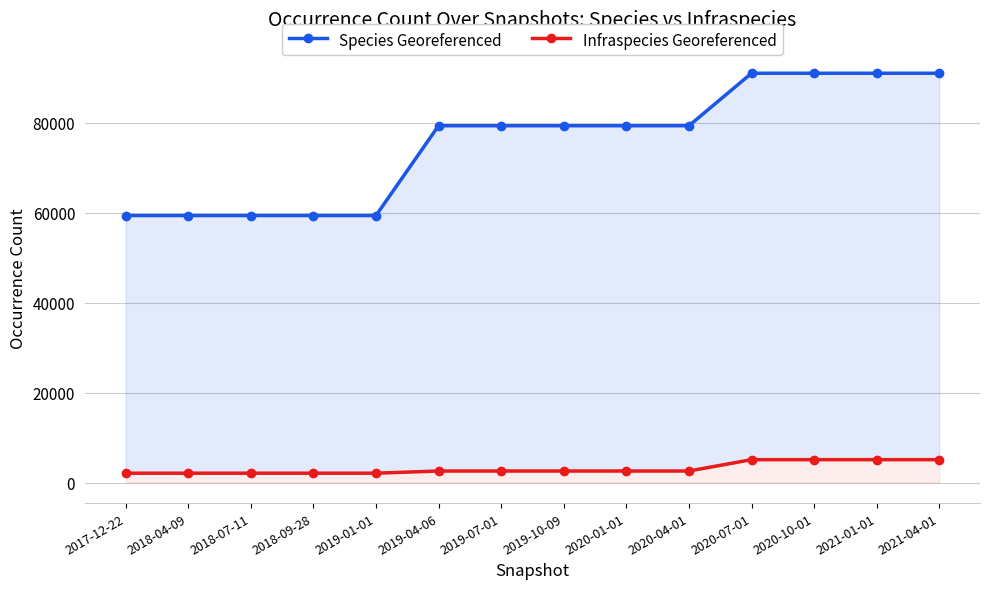

What is the difference between the Species Georeferenced values at 2021-04-01 and 2018-09-28?

31611